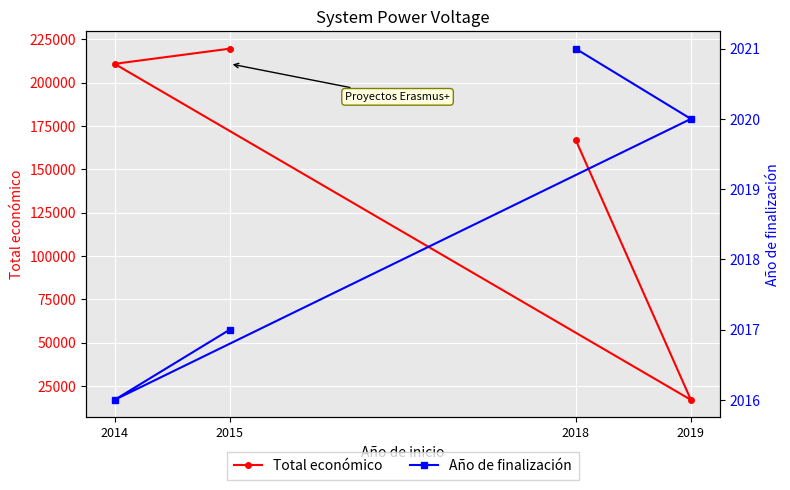

What is the sum of all Total económico values?

614261